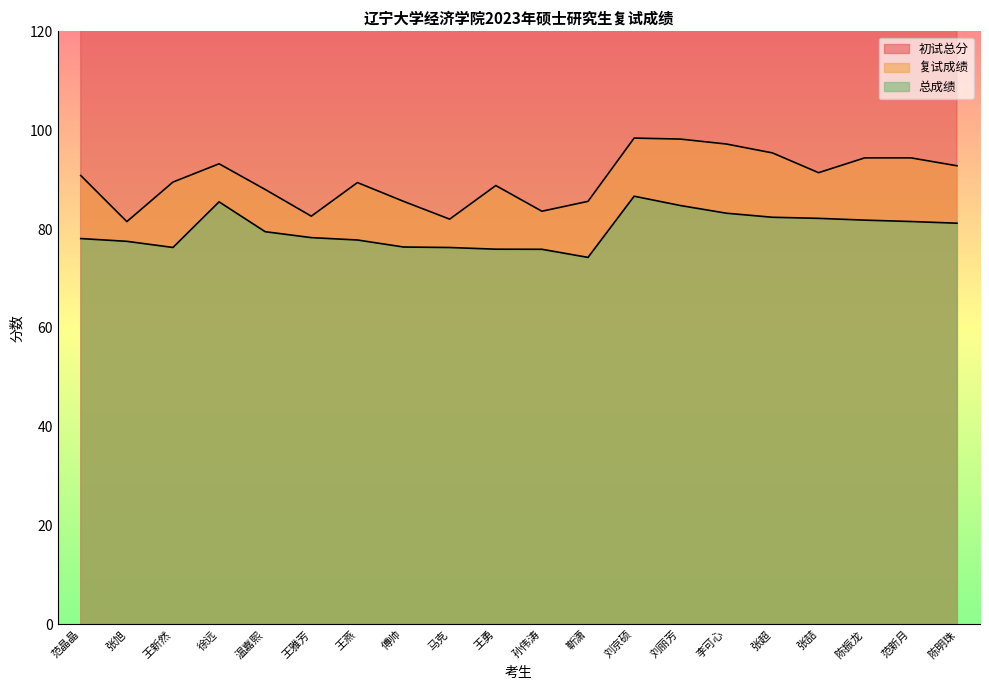

At which label is 总成绩 closest to 80?

温嘉熙